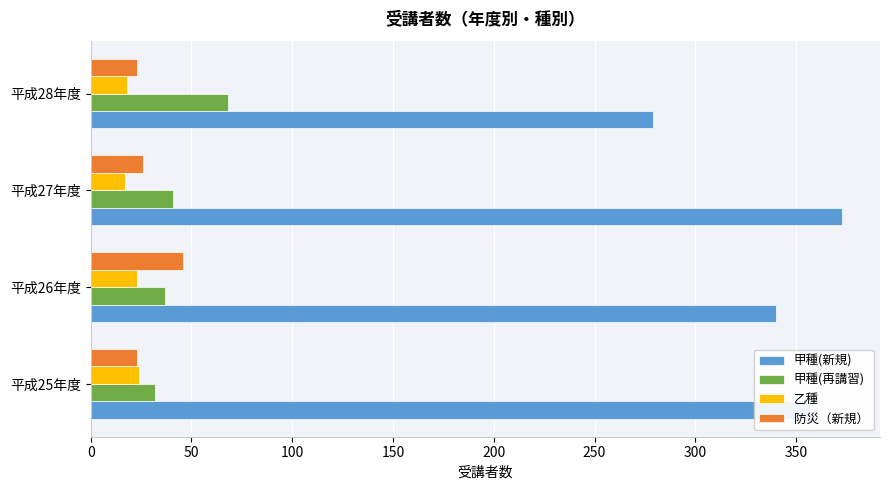

Is it true that 防災（新規） equals 8 at 平成28年度?

False